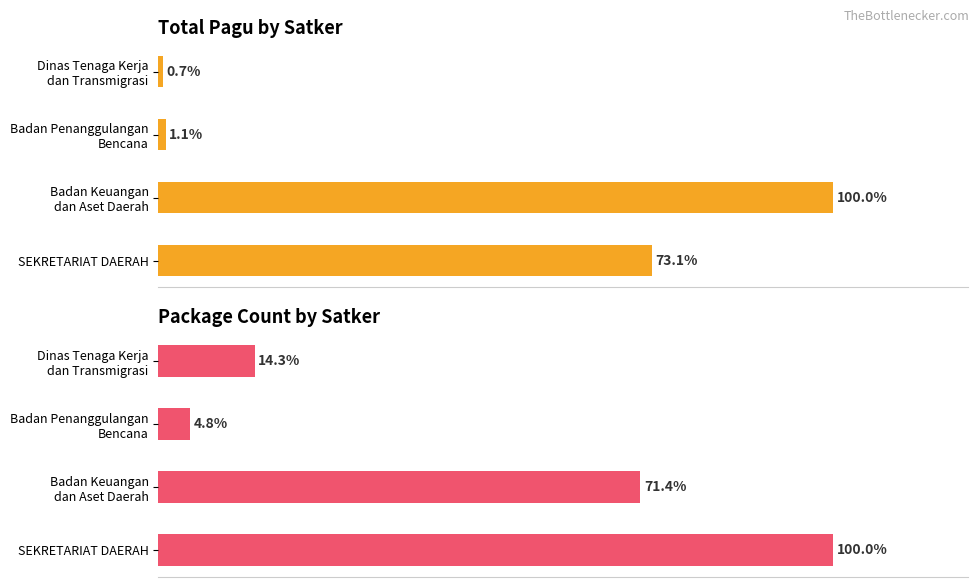

Between SEKRETARIAT DAERAH and Badan Penanggulangan Bencana, which series saw the biggest shift?

Package Count